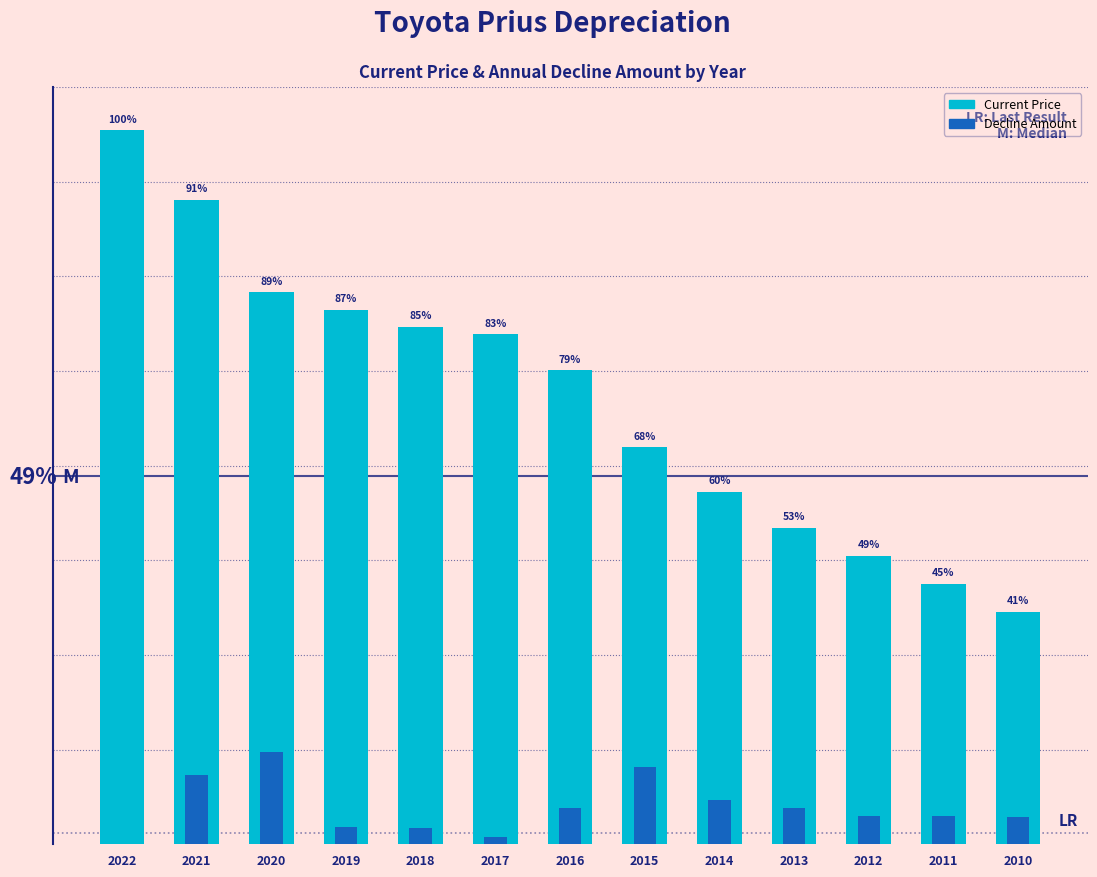

Reading left to right, list all the values displayed in this chart.

Current Price: 2022=32992	2021=29778	2020=25509	2019=24694	2018=23919	2017=23574	2016=21914	2015=18359	2014=16299	2013=14629	2012=13331	2011=12041	2010=10758
Decline Amount: 2022=0	2021=3214	2020=4269	2019=815	2018=775	2017=345	2016=1660	2015=3555	2014=2060	2013=1670	2012=1298	2011=1290	2010=1283